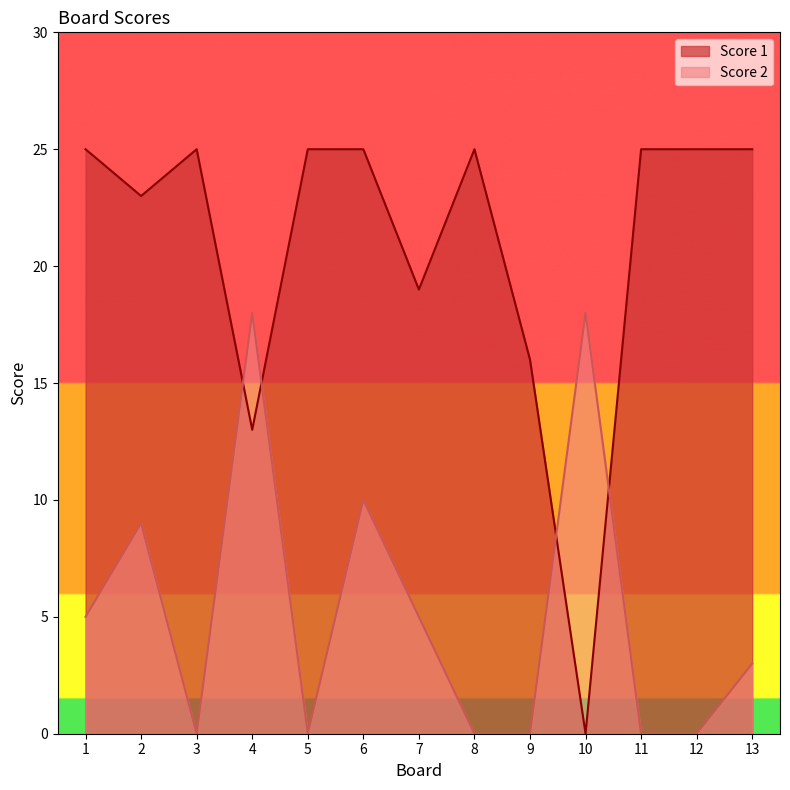

What is the difference between the Score 1 values at 8 and 2?

2